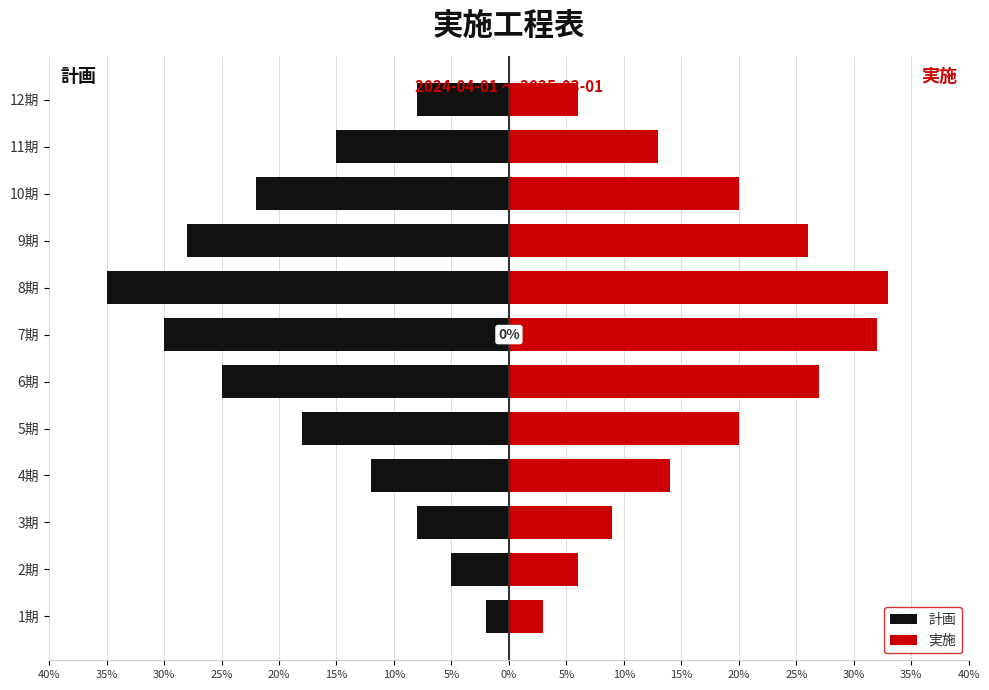

Reading left to right, what are all the values shown in this chart?

計画: -2	-5	-8	-12	-18	-25	-30	-35	-28	-22	-15	-8
実施: 3	6	9	14	20	27	32	33	26	20	13	6